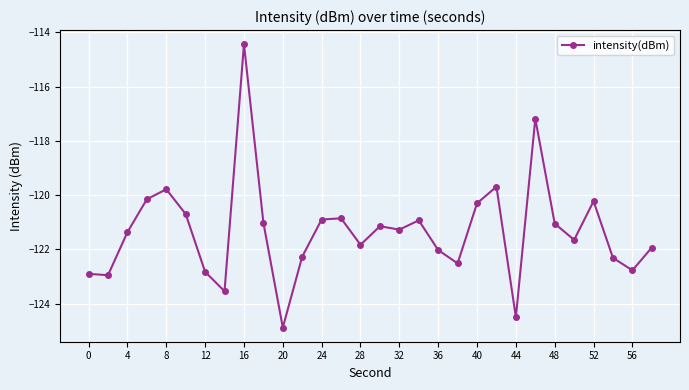

What is the average value?

-121.3